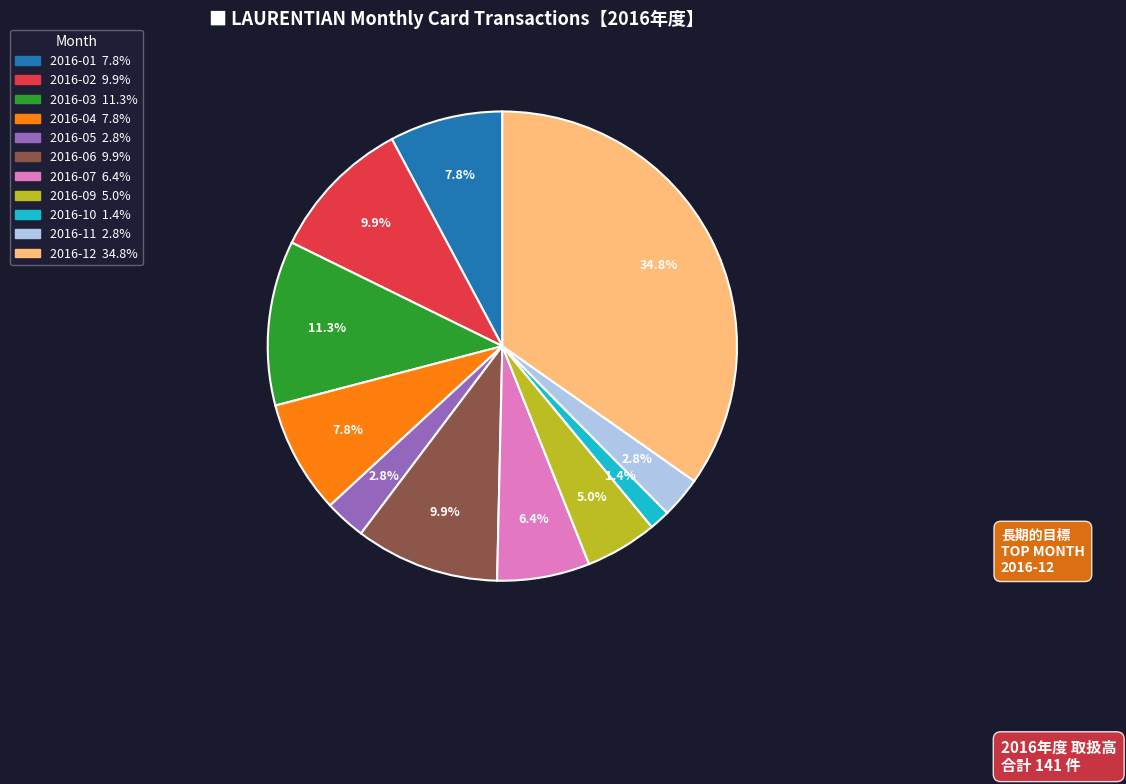

Does any single category account for the majority?

No